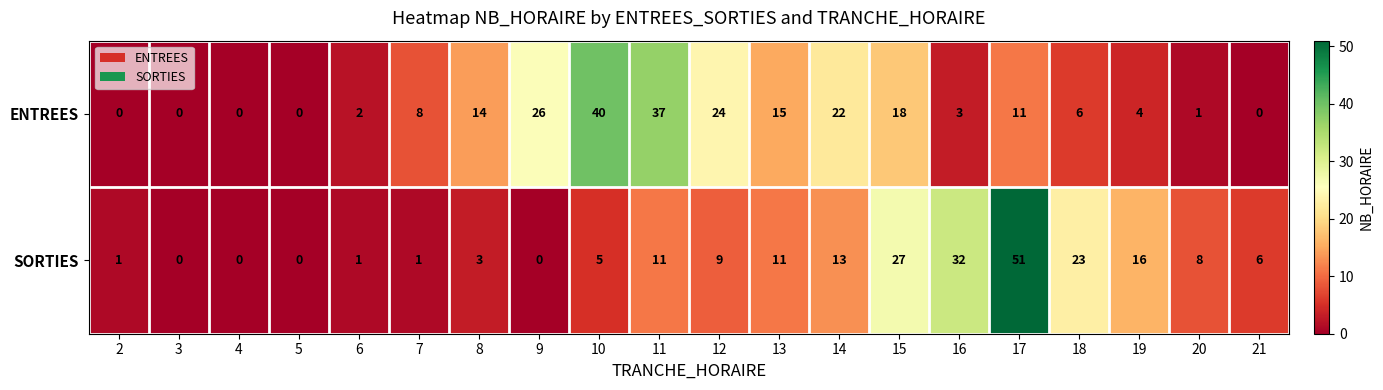

List the series in order of their peak value, lowest first.

ENTREES, SORTIES